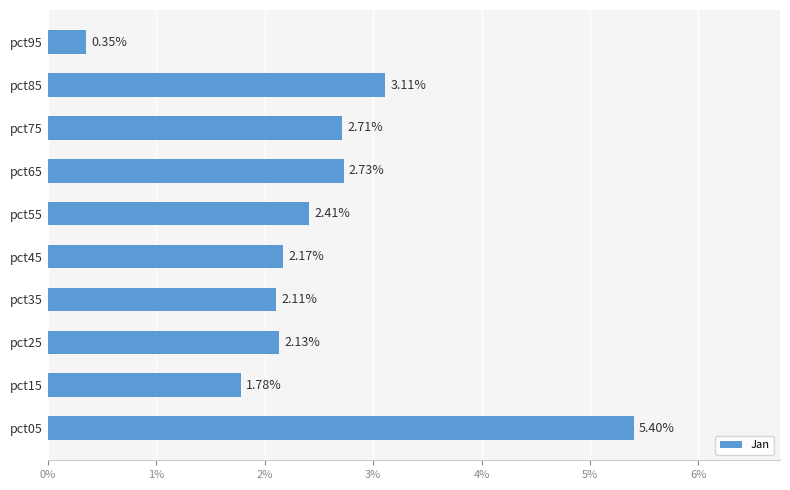

At which category does the chart reach its minimum across all series?

pct95